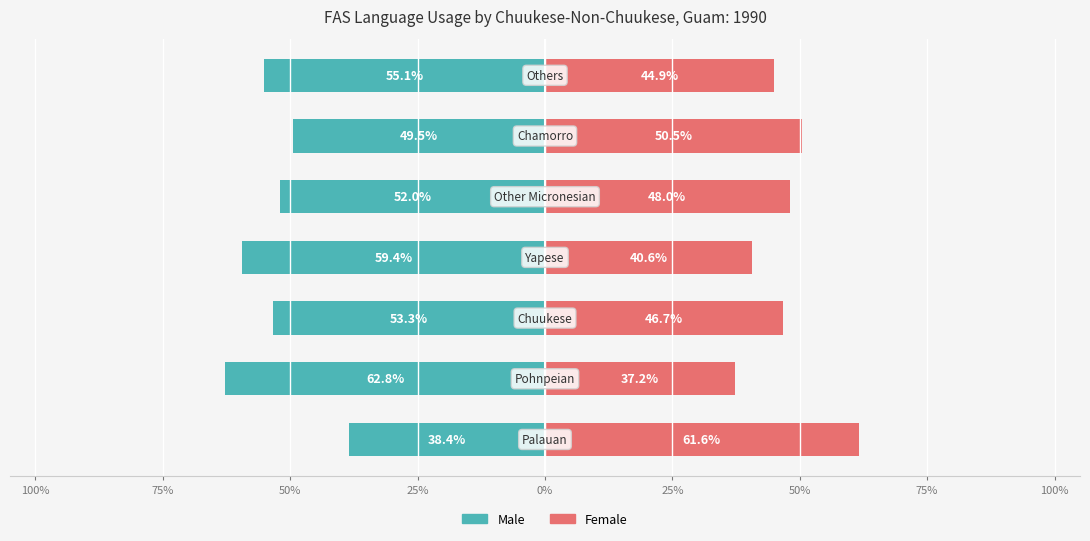

The Male series shows -49.5 at 25%. True or false?

True